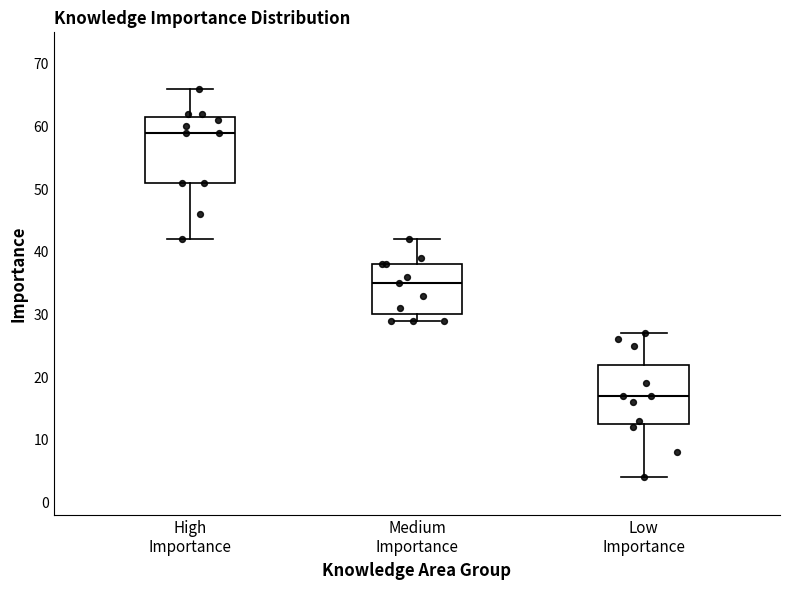

Where does the upper whisker of the box for High Importance end on the y-axis? The values are not printed on the chart, so give them approximately, as read against the axis.

66